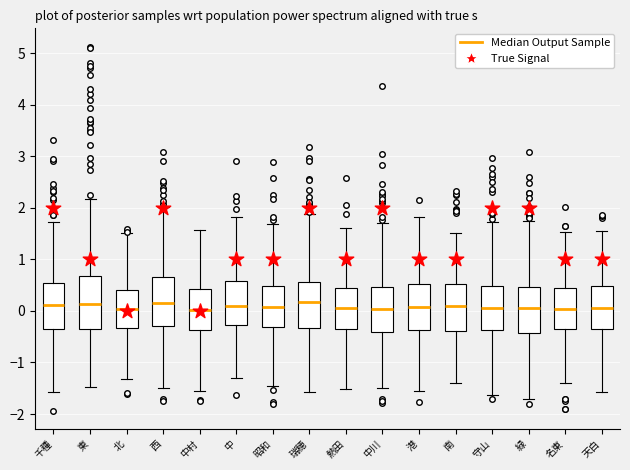

Reading left to right, read every box against the y-axis: the position of its median line, the range the box covers, and the ends of its whiskers. The values are not printed on the chart, so give them approximately, as read against the axis.

千種: median 0.1, box -0.3 to 0.5, whiskers -1.6 to 1.7
東: median 0.1, box -0.4 to 0.7, whiskers -1.5 to 2.2
北: median 0.0, box -0.3 to 0.4, whiskers -1.3 to 1.5
西: median 0.1, box -0.3 to 0.6, whiskers -1.5 to 2.0
中村: median 0.0, box -0.4 to 0.4, whiskers -1.6 to 1.6
中: median 0.1, box -0.3 to 0.6, whiskers -1.3 to 1.8
昭和: median 0.1, box -0.3 to 0.5, whiskers -1.5 to 1.7
瑞穂: median 0.2, box -0.3 to 0.6, whiskers -1.6 to 1.9
熱田: median 0.1, box -0.4 to 0.4, whiskers -1.5 to 1.6
中川: median 0.0, box -0.4 to 0.5, whiskers -1.5 to 1.7
港: median 0.1, box -0.4 to 0.5, whiskers -1.6 to 1.8
南: median 0.1, box -0.4 to 0.5, whiskers -1.4 to 1.5
守山: median 0.1, box -0.4 to 0.5, whiskers -1.6 to 1.7
緑: median 0.1, box -0.4 to 0.5, whiskers -1.7 to 1.7
名東: median 0.0, box -0.3 to 0.4, whiskers -1.4 to 1.5
天白: median 0.0, box -0.4 to 0.5, whiskers -1.6 to 1.6